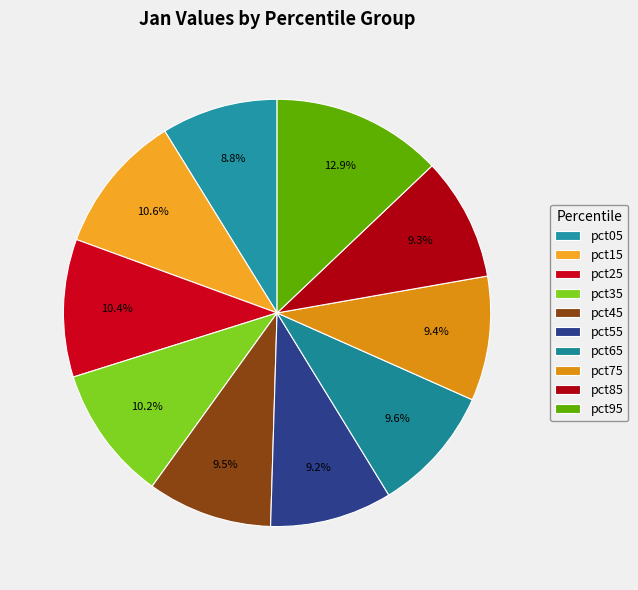

Is there any slice that represents more than half of the pie?

No